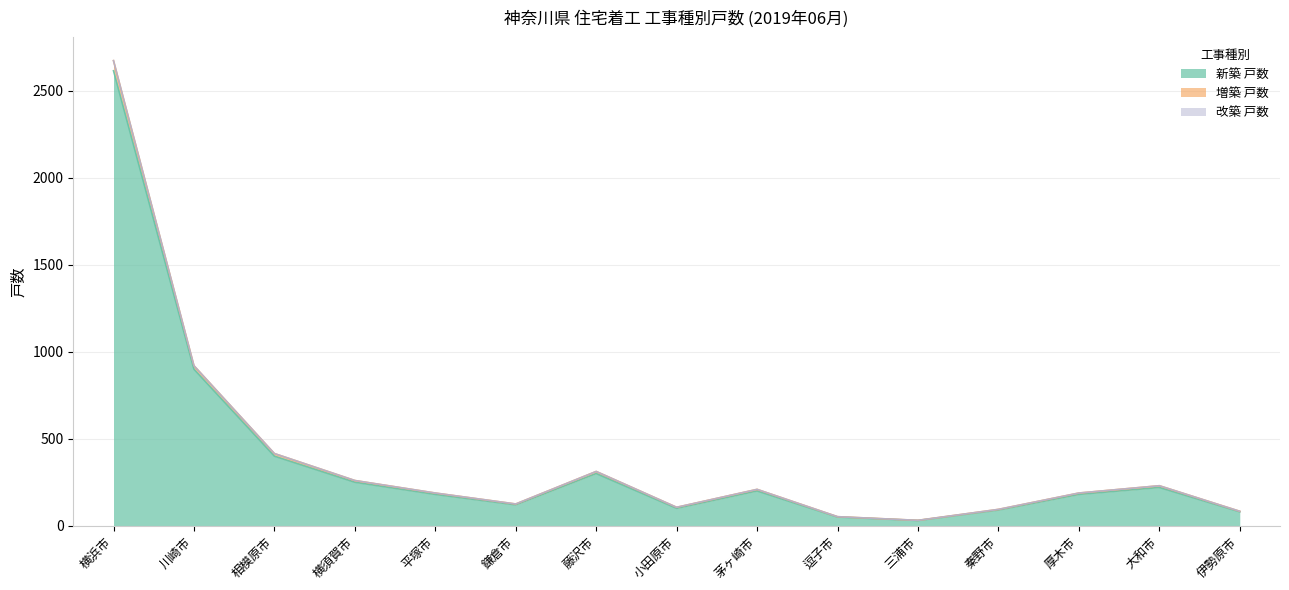

At which category is the sum across all series the highest?

横浜市